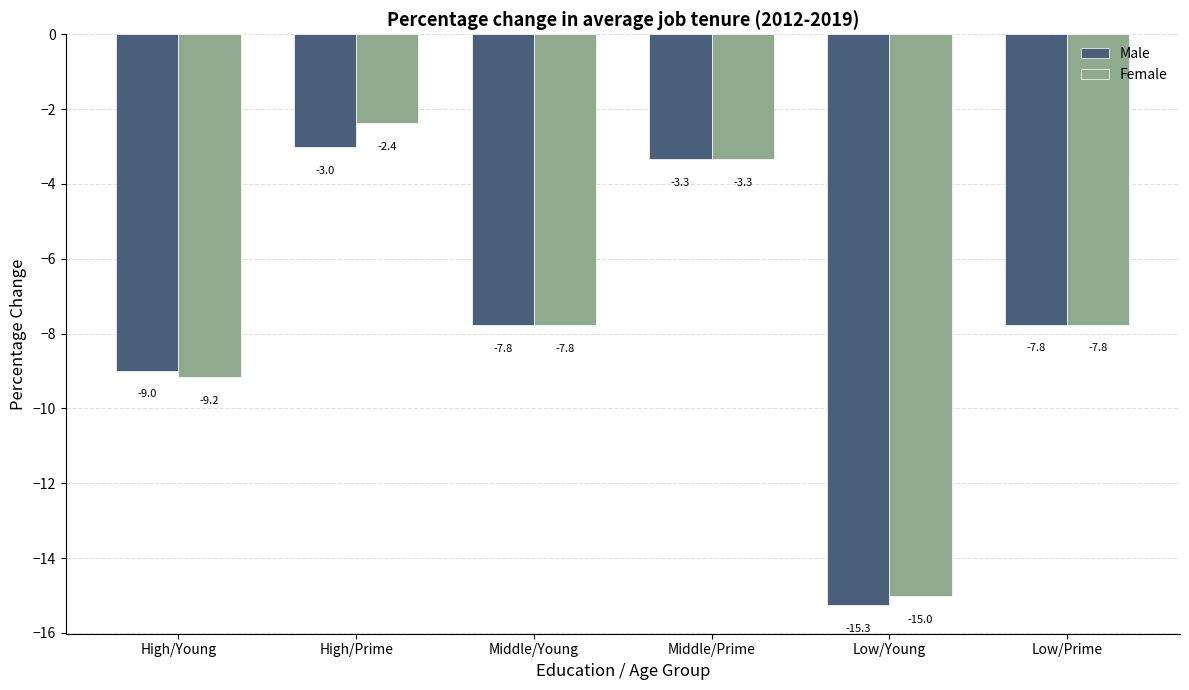

The Female series shows -3.8 at Low/Prime. True or false?

False